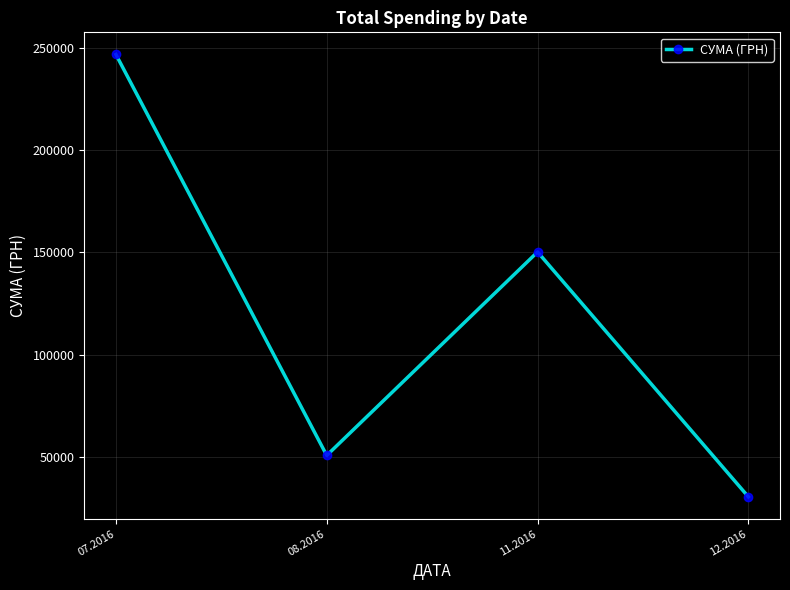

At which category does the chart reach its minimum across all series?

12.2016